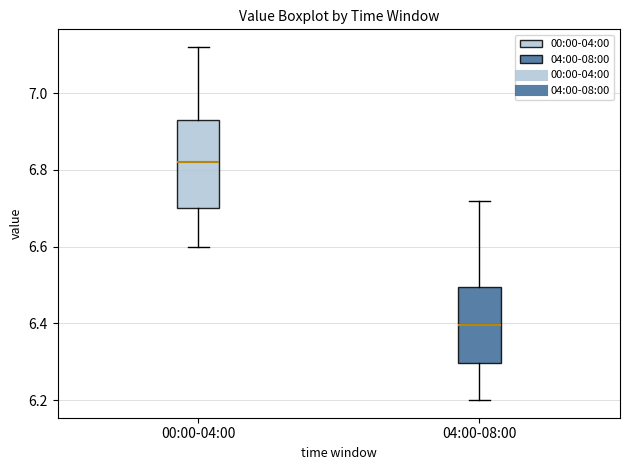

Reading left to right, read every box against the y-axis: the position of its median line, the range the box covers, and the ends of its whiskers. The values are not printed on the chart, so give them approximately, as read against the axis.

00:00-04:00: median 6.82, box 6.70 to 6.94, whiskers 6.60 to 7.12
04:00-08:00: median 6.40, box 6.30 to 6.50, whiskers 6.20 to 6.72